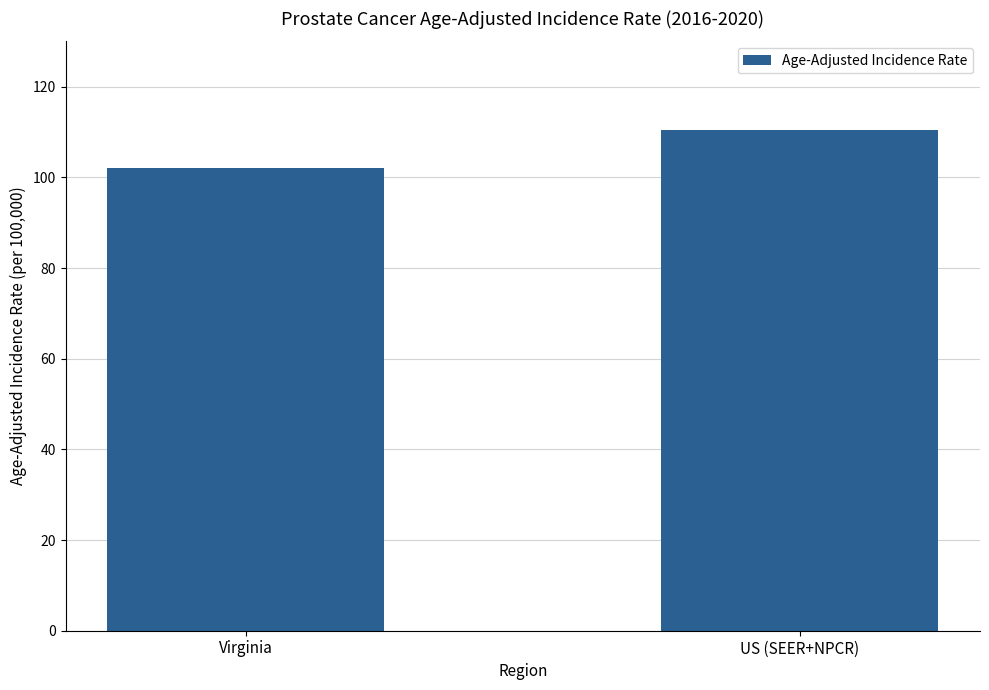

What is the value of the 2nd bar from the left?

110.5